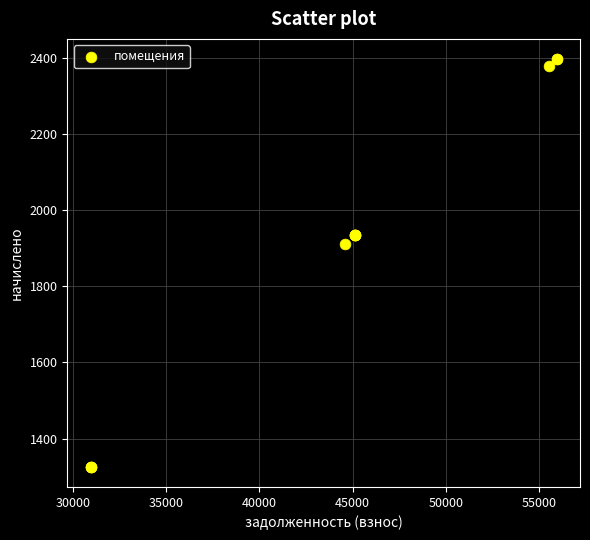

What Y value in the scatter plot is closest to 1861?

1911.0